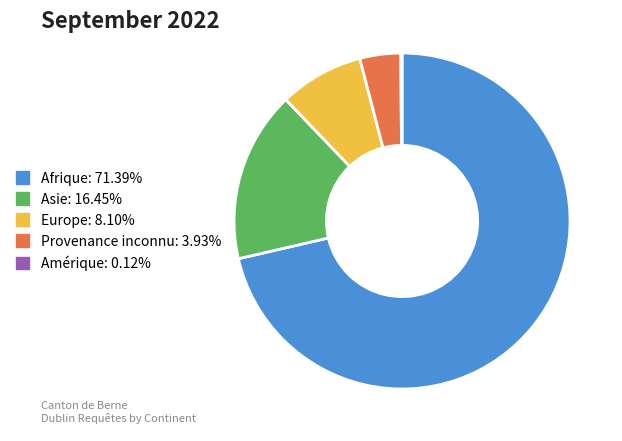

Which category has the biggest portion of the pie?

Afrique